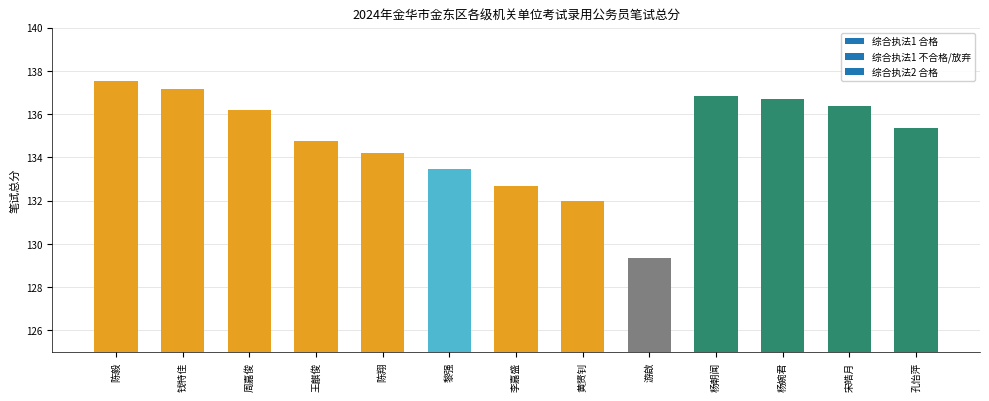

What is the ratio of the value at 陈毅 to the value at 黎强?

1.0